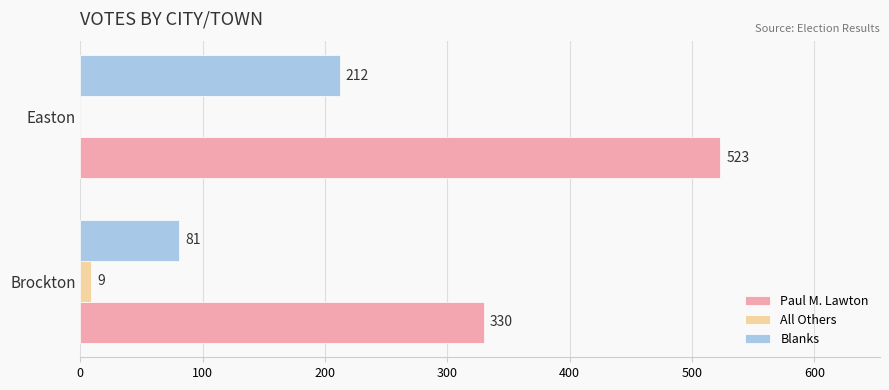

What is the sum of the All Others values at Brockton and Easton?

9